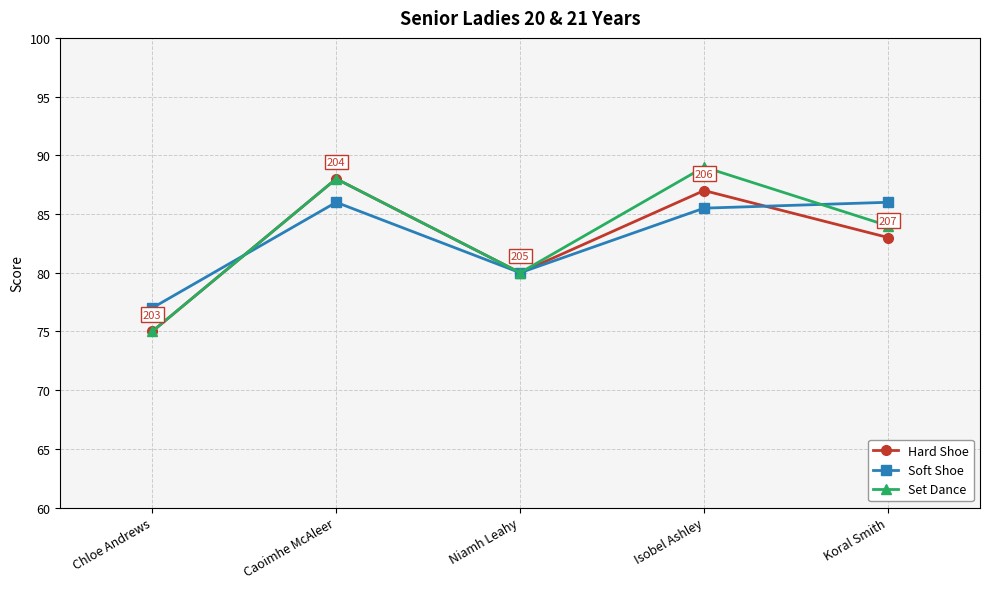

How many interior local peaks does the Hard Shoe series have?

2